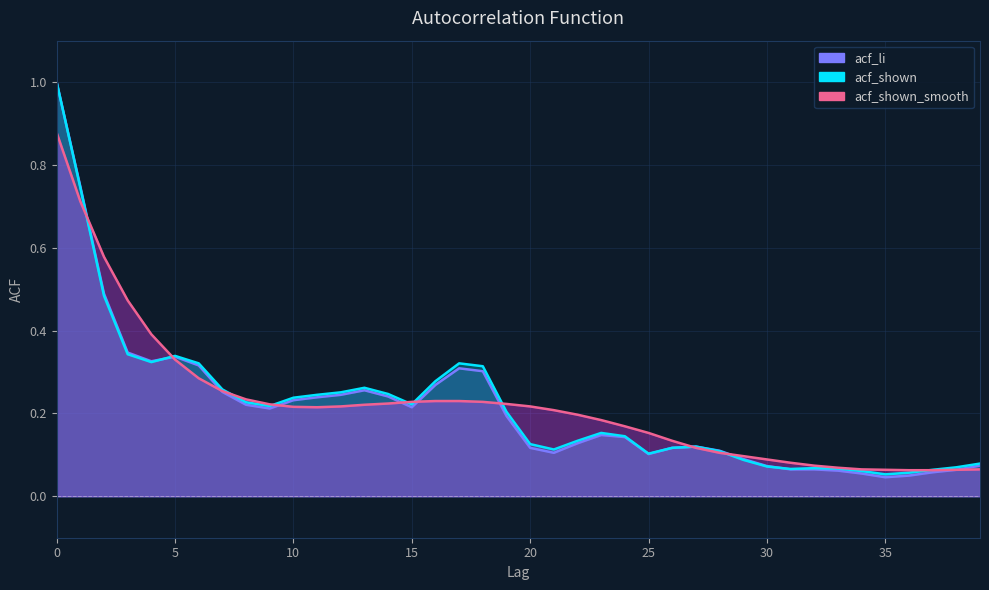

The acf_shown_smooth series shows 0.3 at 21. True or false?

False